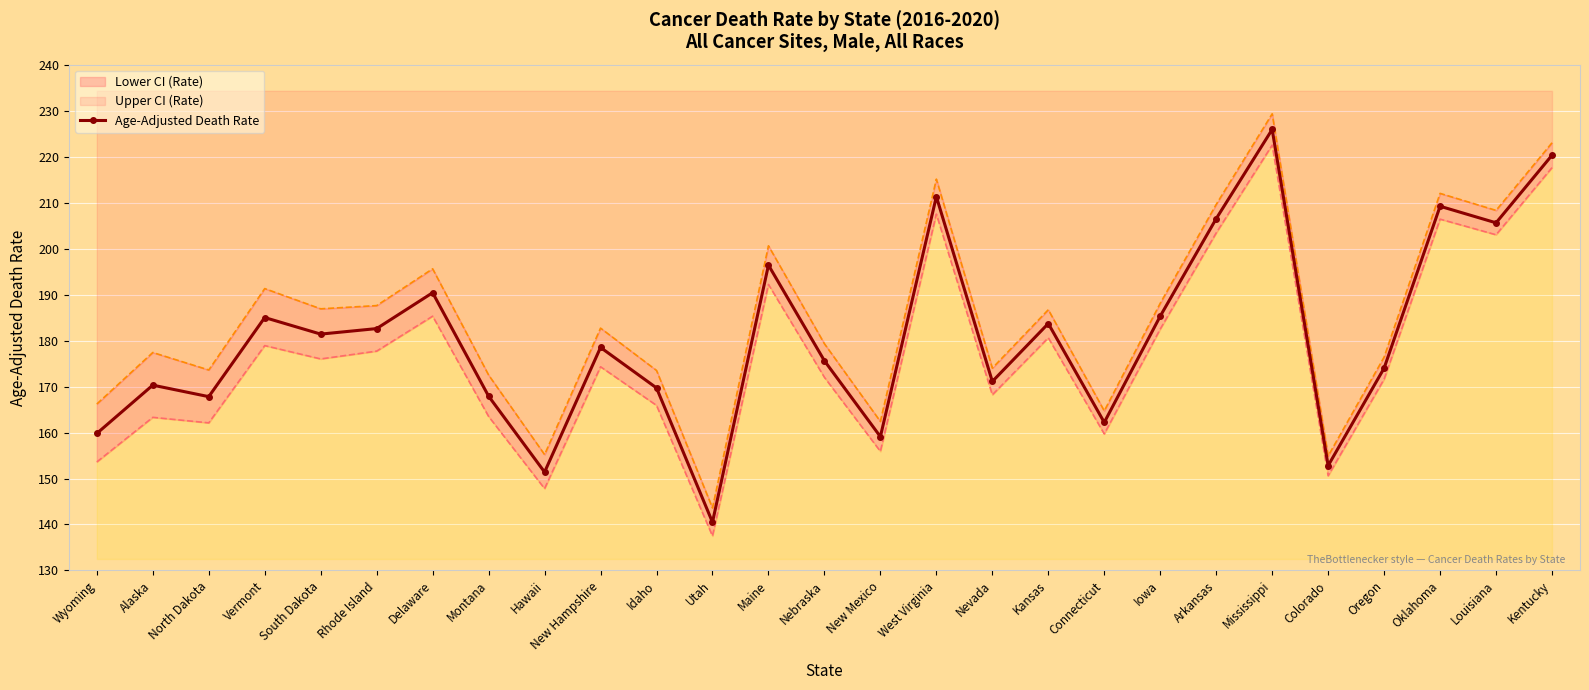

Reading left to right, list all the values displayed in this chart.

Wyoming=159.8	Alaska=170.3	North Dakota=167.8	Vermont=185.0	South Dakota=181.4	Rhode Island=182.6	Delaware=190.4	Montana=167.9	Hawaii=151.4	New Hampshire=178.5	Idaho=169.7	Utah=140.5	Maine=196.4	Nebraska=175.6	New Mexico=159.1	West Virginia=211.3	Nevada=171.1	Kansas=183.7	Connecticut=162.2	Iowa=185.3	Arkansas=206.5	Mississippi=225.9	Colorado=152.8	Oregon=174.0	Oklahoma=209.2	Louisiana=205.6	Kentucky=220.3